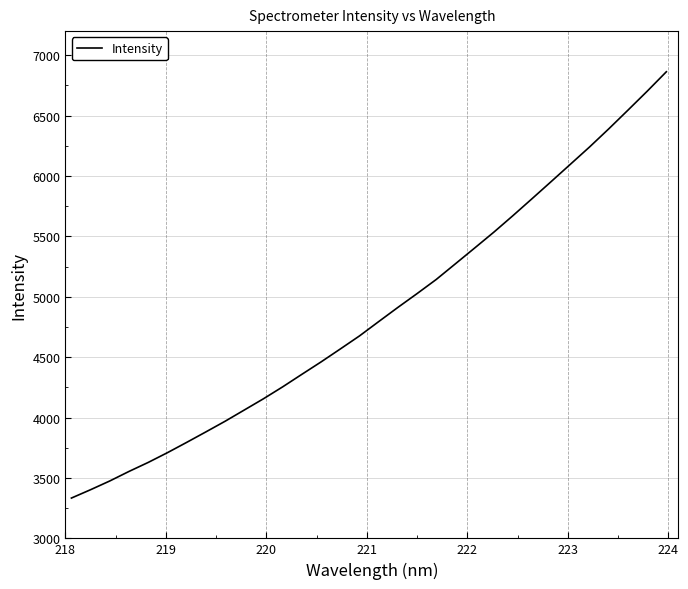

What is the difference between the maximum and minimum values?

3529.7